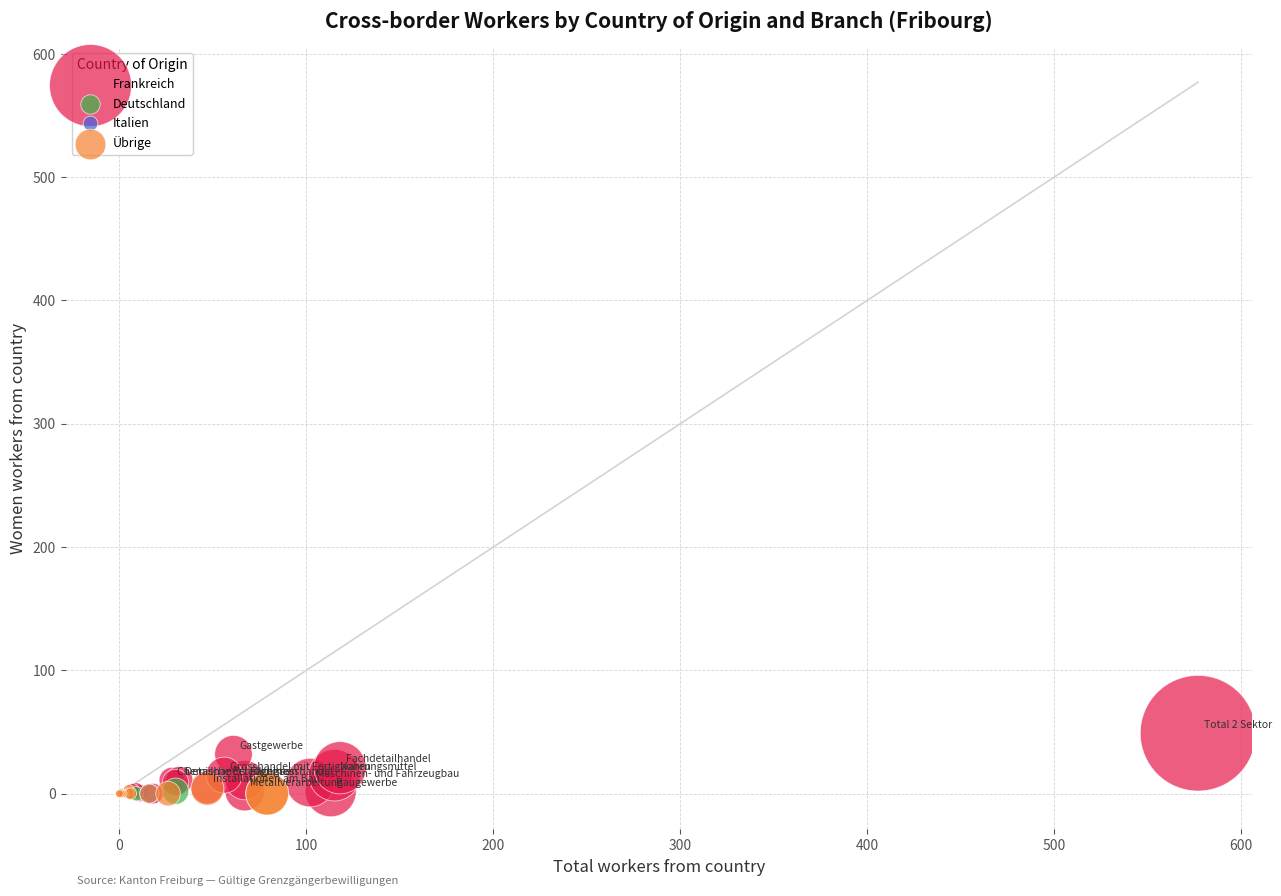

What are all the series names shown in the legend?

Frankreich, Deutschland, Italien, Übrige